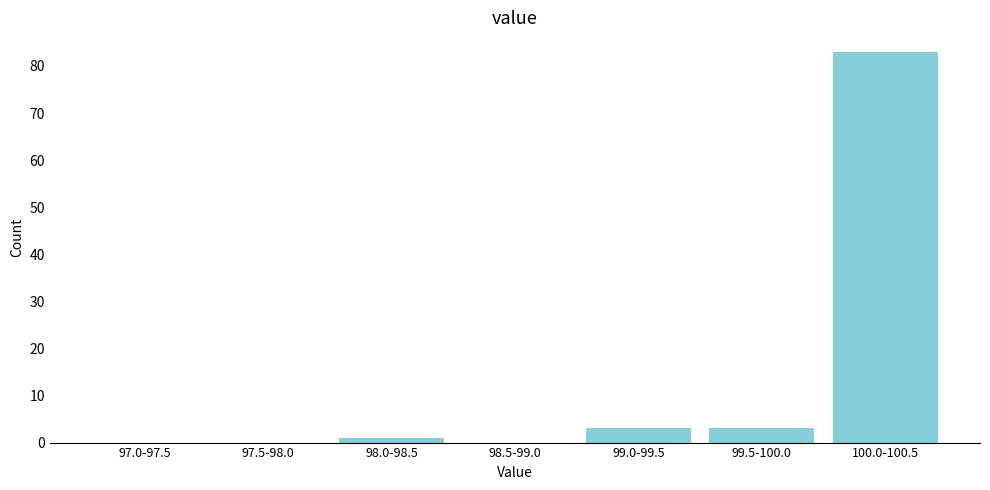

Reading left to right, transcribe all the data shown in this chart.

97.0-97.5=0	97.5-98.0=0	98.0-98.5=1	98.5-99.0=0	99.0-99.5=3	99.5-100.0=3	100.0-100.5=83